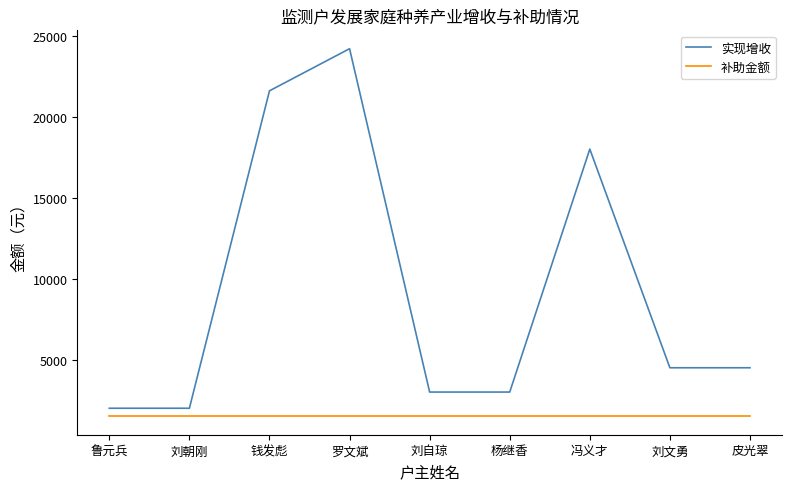

What is the difference between the 实现增收 values at 杨继香 and 刘朝刚?

1000